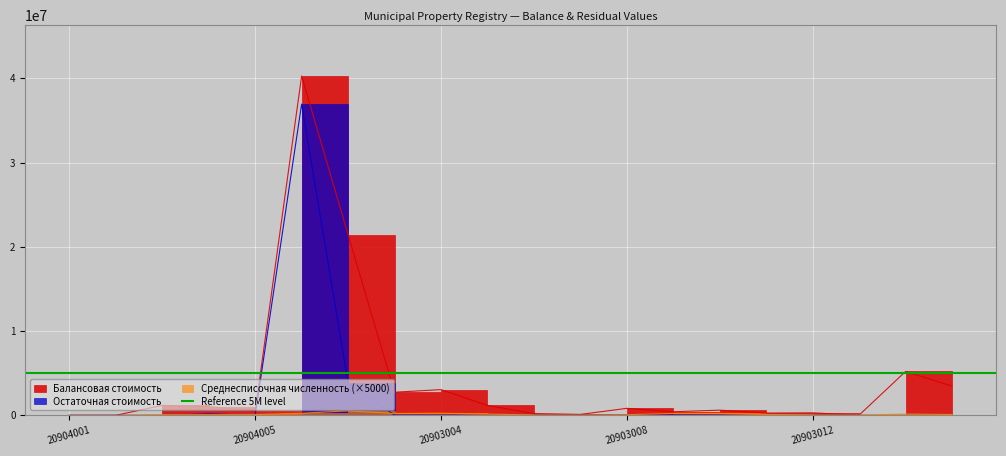

At which label does Среднесписочная численность first exceed 100000?

20903001